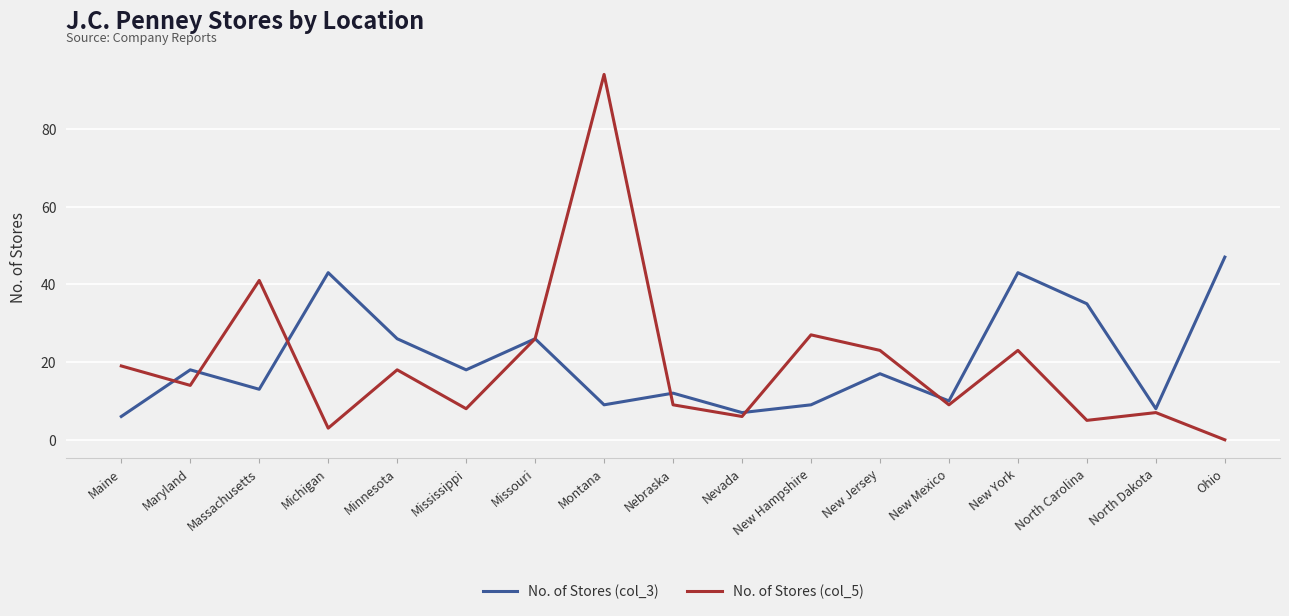

At which category is the sum across all series the highest?

Montana